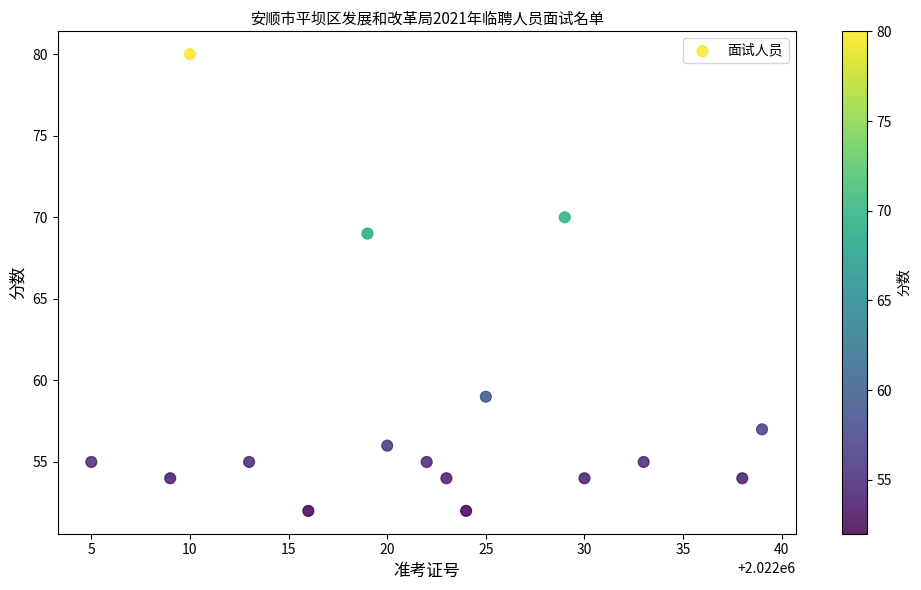

What Y value in the scatter plot is closest to 66?

69